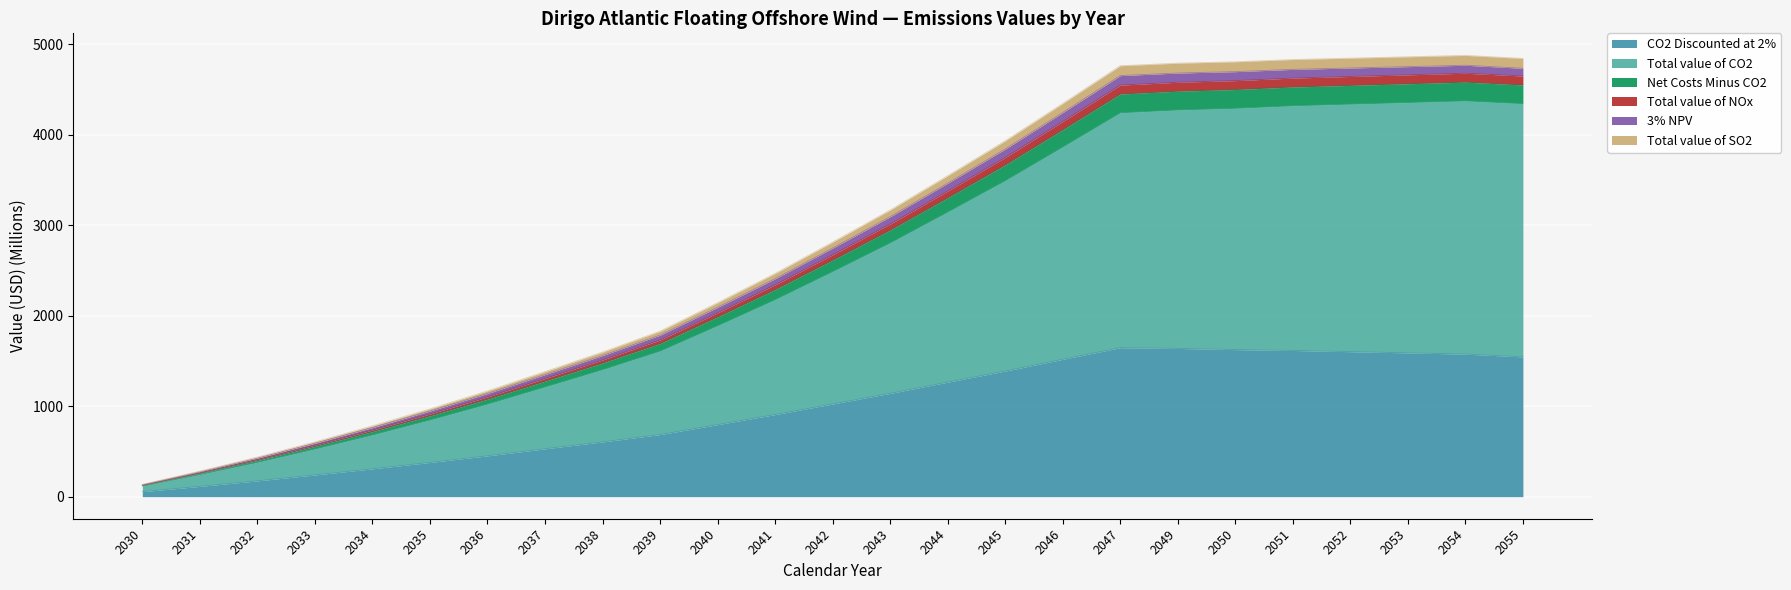

The CO2 Discounted at 2% series shows 113.9 at 2031. True or false?

True